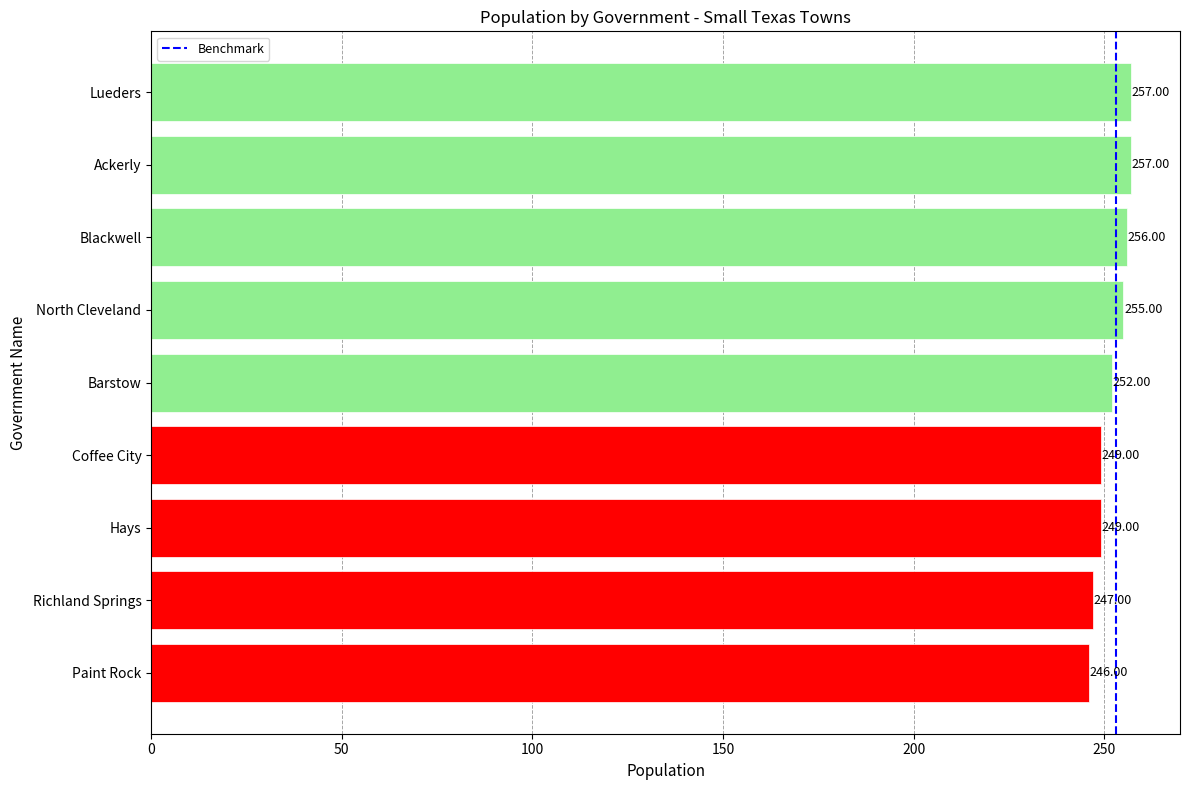

At which category does the chart reach its minimum across all series?

Paint Rock